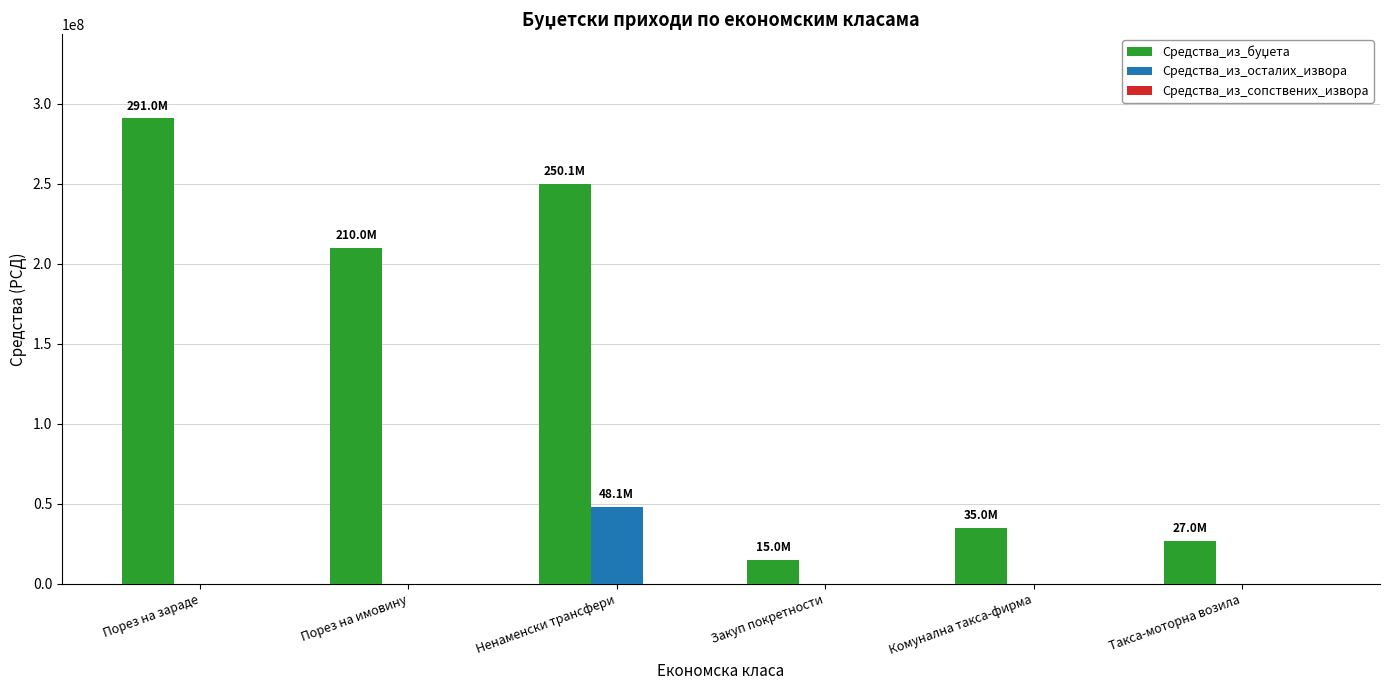

What is the spread (max minus min) of values at Комунална такса-фирма?

35000000